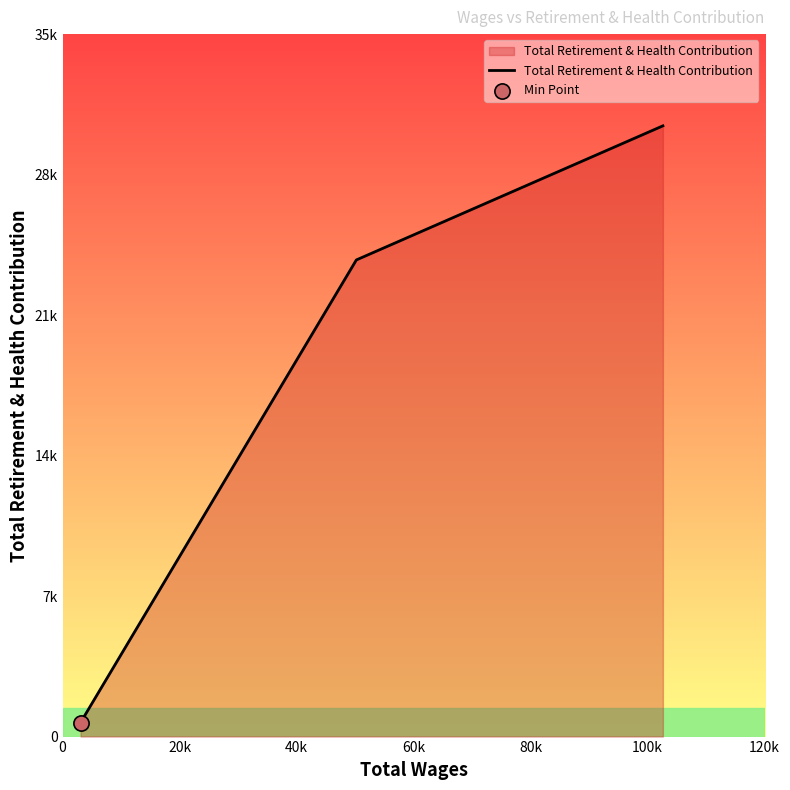

Does the chart have visible grid lines?

No